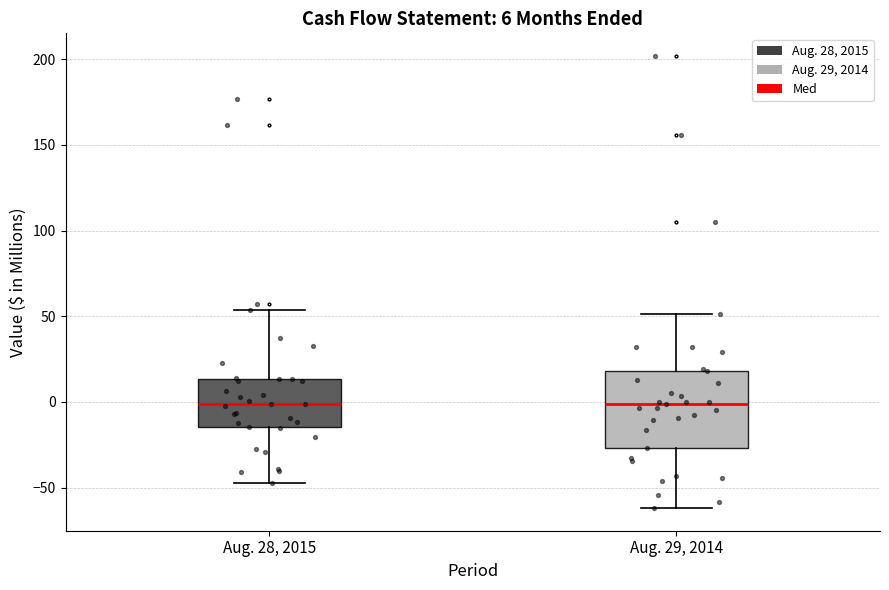

Which box is the tallest, from its lower edge to its upper edge?

Aug. 29, 2014